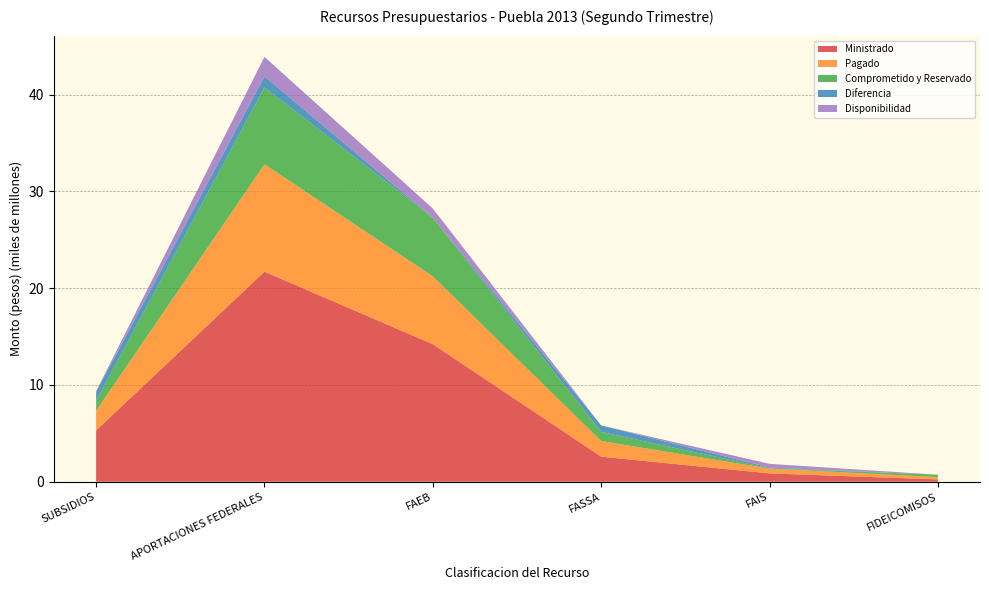

Reading left to right, transcribe all the data shown in this chart.

Ministrado: 5305273380	21709942128	14214854070	2594182243	863793147	241760257
Pagado: 2029584636	11101125204	7014111415	1612990515	494107295	241760257
Comprometido y Reservado: 1043387052	7948566454	6059156181	944443057	25639348	241760257
Diferencia: 920048234	1148548042	0	668547458	79335404	0
Disponibilidad: 66149350	2004010708	954955234	0	389132543	0